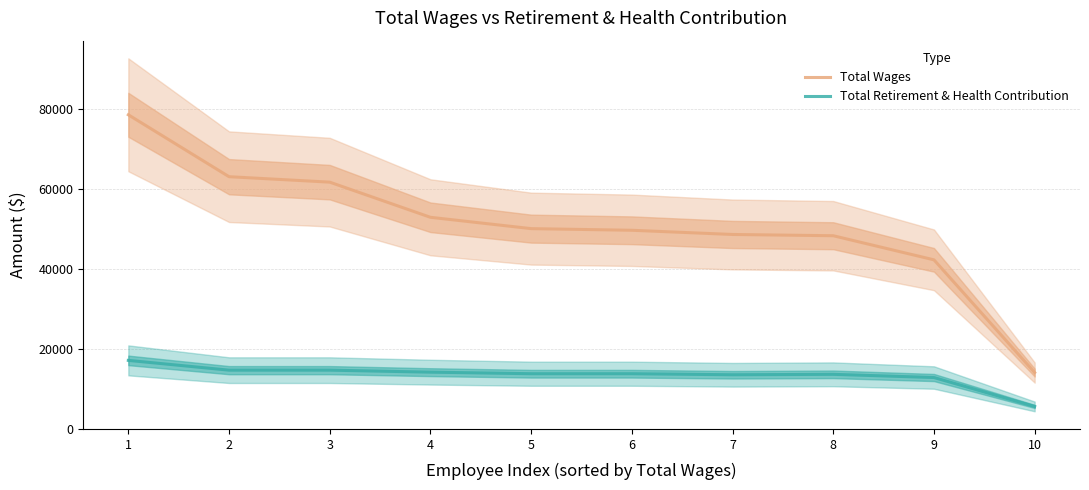

What are all the series names shown in the legend?

Total Wages, Total Retirement & Health Contribution